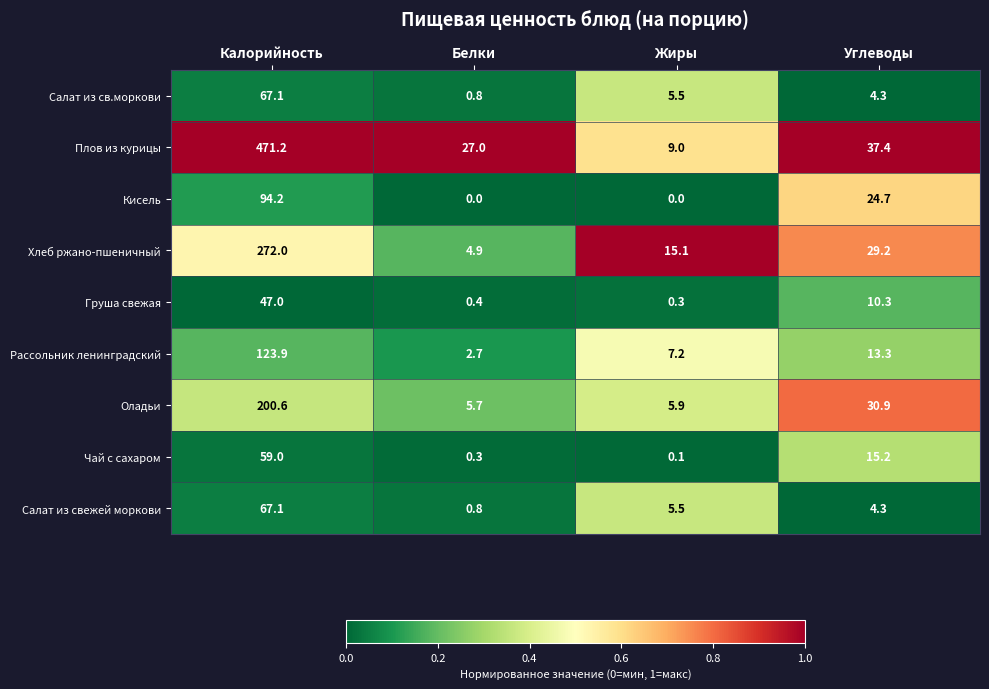

Which series has the widest spread of values?

Плов из курицы